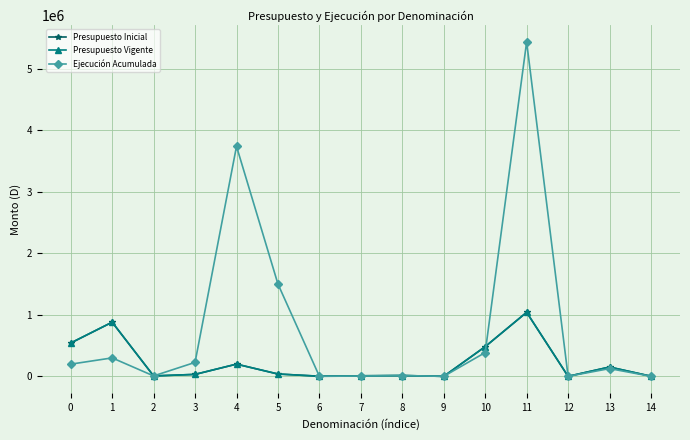

Is this an area chart (filled region under the line)?

No